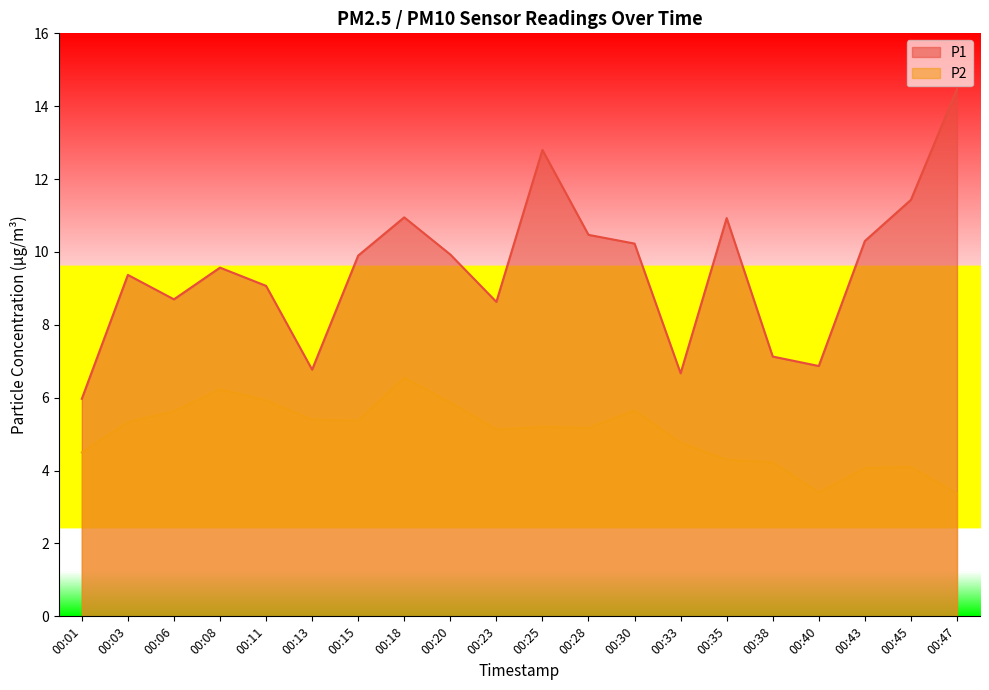

Rank the series by their average value, from highest to lowest.

P1, P2